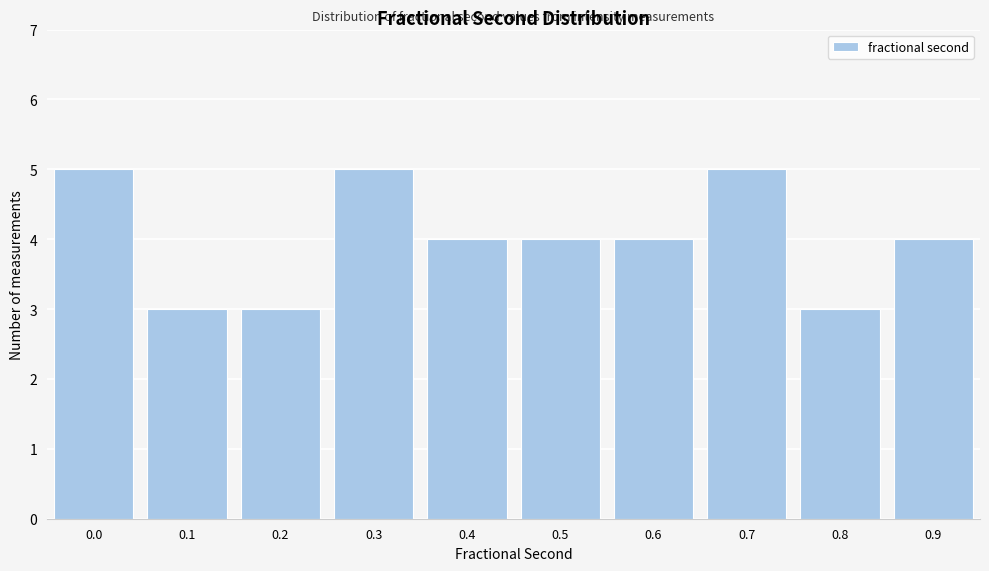

Reading left to right, what are all the values shown in this chart?

5	3	3	5	4	4	4	5	3	4